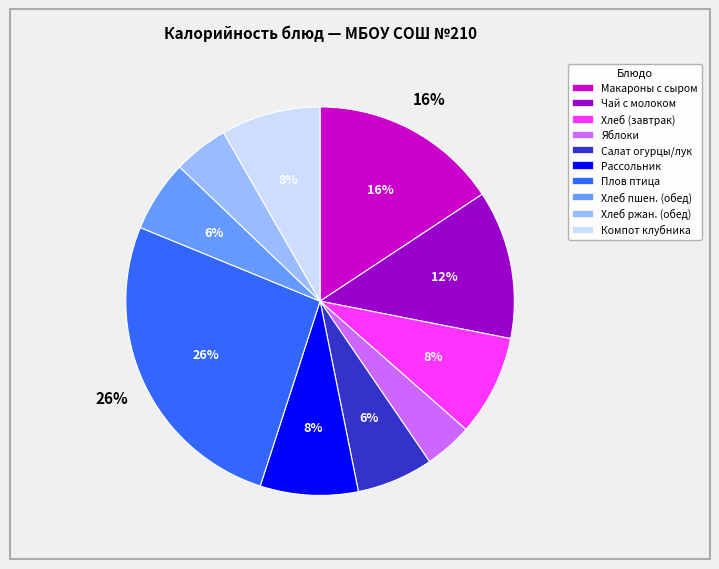

To the nearest percent, what is the difference between the largest and smallest slice percentages?

22%